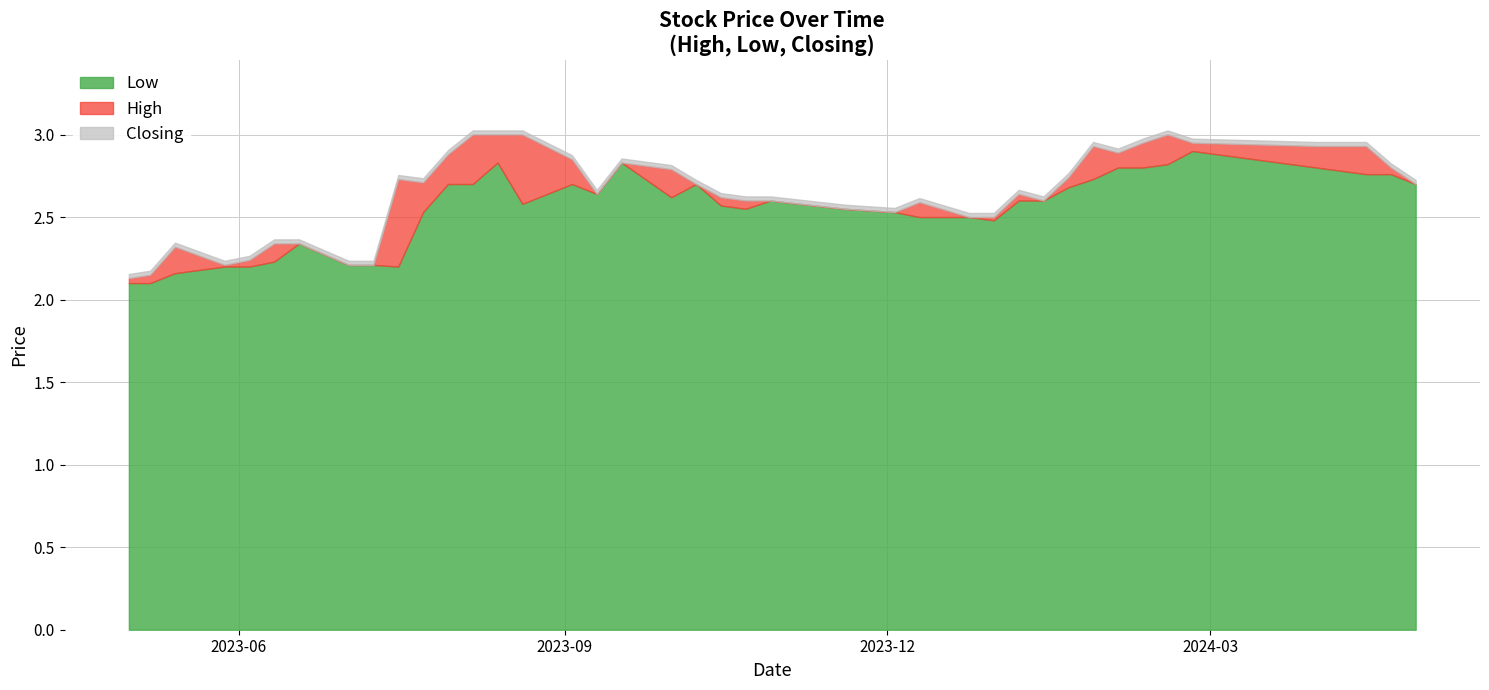

Does the chart display data point markers on the line(s)?

No